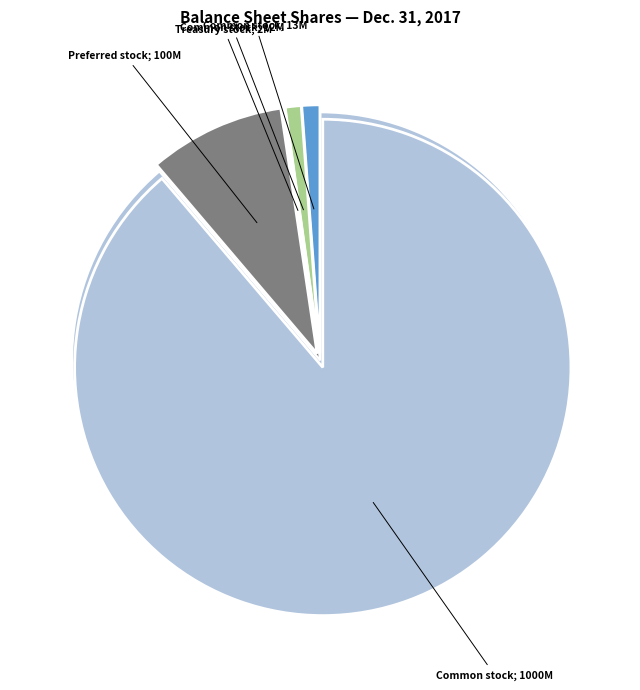

Rank the categories by value from lowest to highest.

Treasury stock, shares, Common stock, shares outstanding, Common stock, shares issued, Preferred stock, shares authorized, Common stock, shares authorized